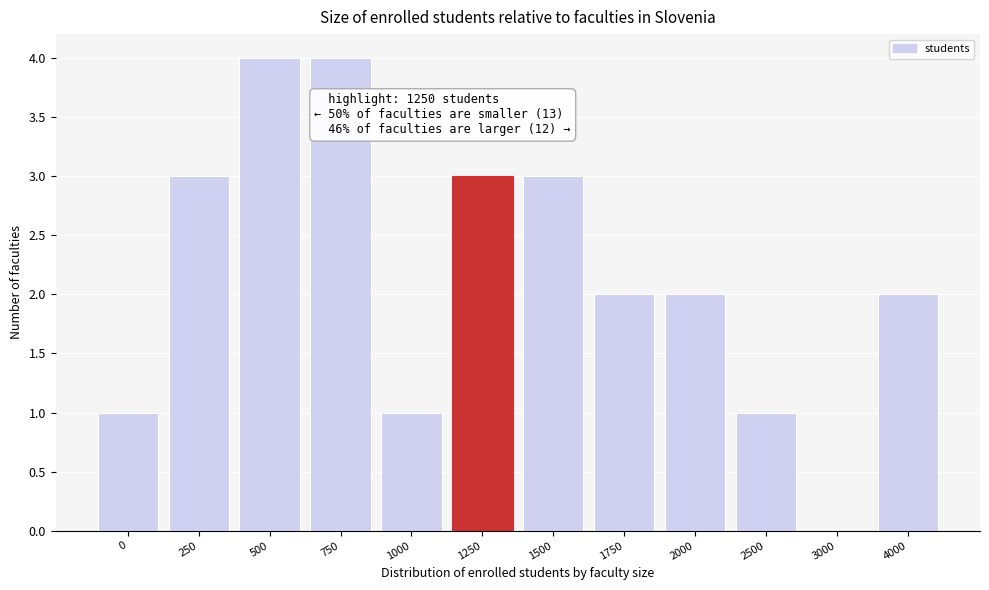

Reading right to left, list all the values displayed in this chart.

4000=2	3000=0	2500=1	2000=2	1750=2	1500=3	1250=3	1000=1	750=4	500=4	250=3	0=1